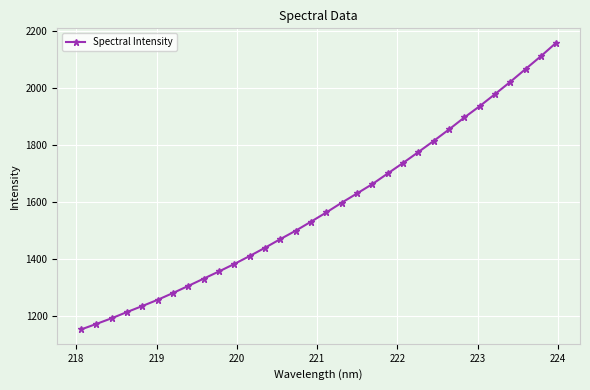

How many lines are shown in the chart?

1